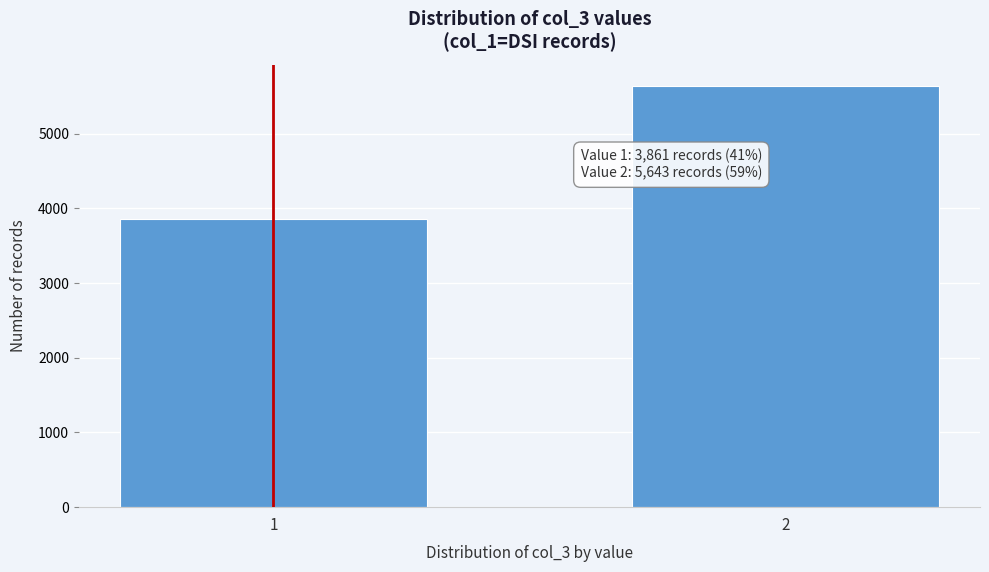

Reading right to left, what are all the values shown in this chart?

2=5643	1=3861